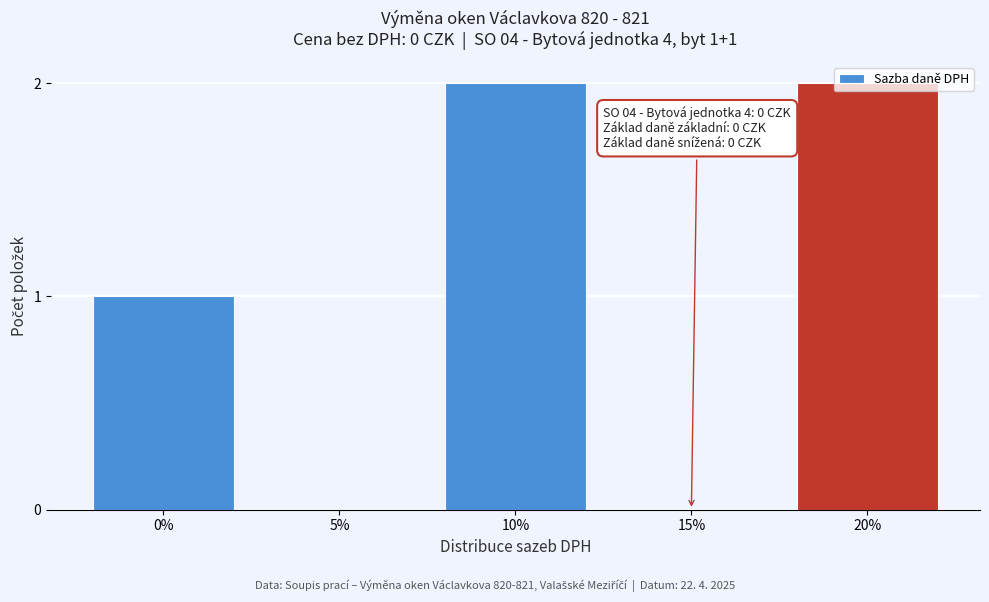

Between 0% and 10%, which is larger?

10%